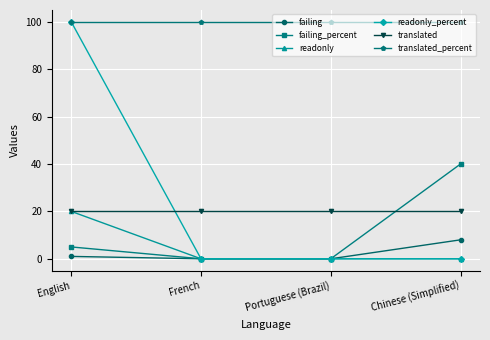

What are all the series names shown in the legend?

failing, failing_percent, readonly, readonly_percent, translated, translated_percent